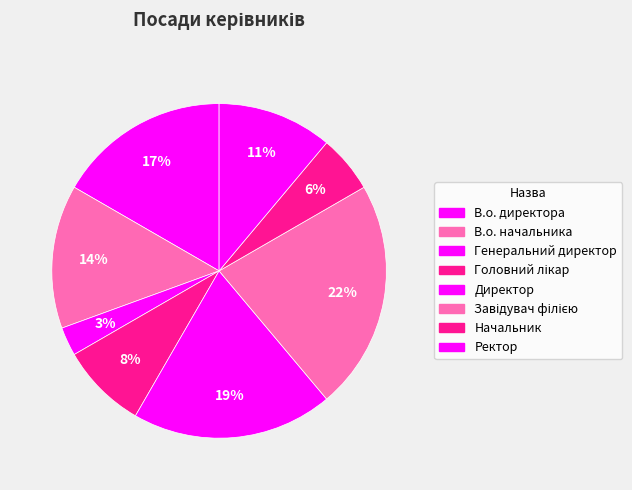

Which category has the smallest portion of the pie?

Генеральний директор